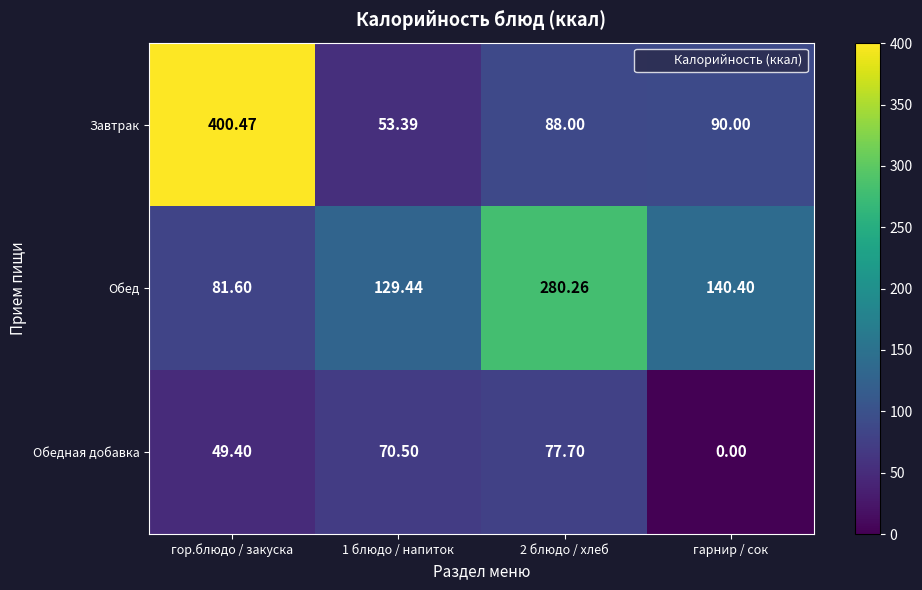

At which label does Завтрак first exceed 90?

гор.блюдо / закуска